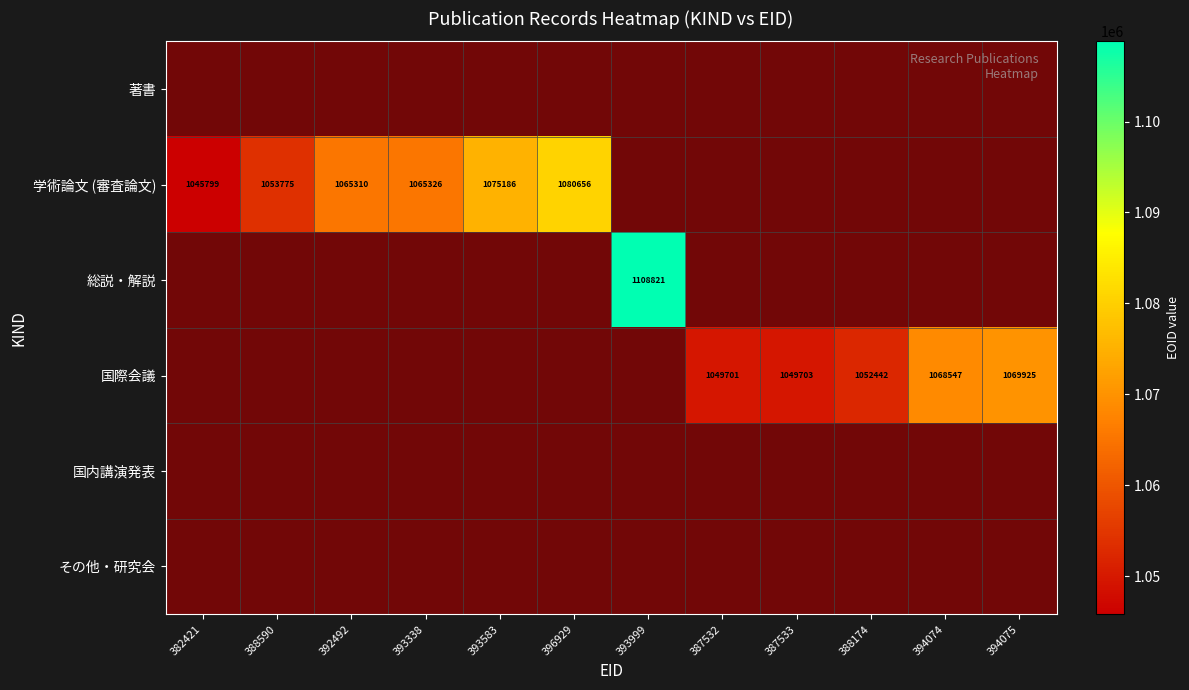

Count the number of data series in this chart.

6